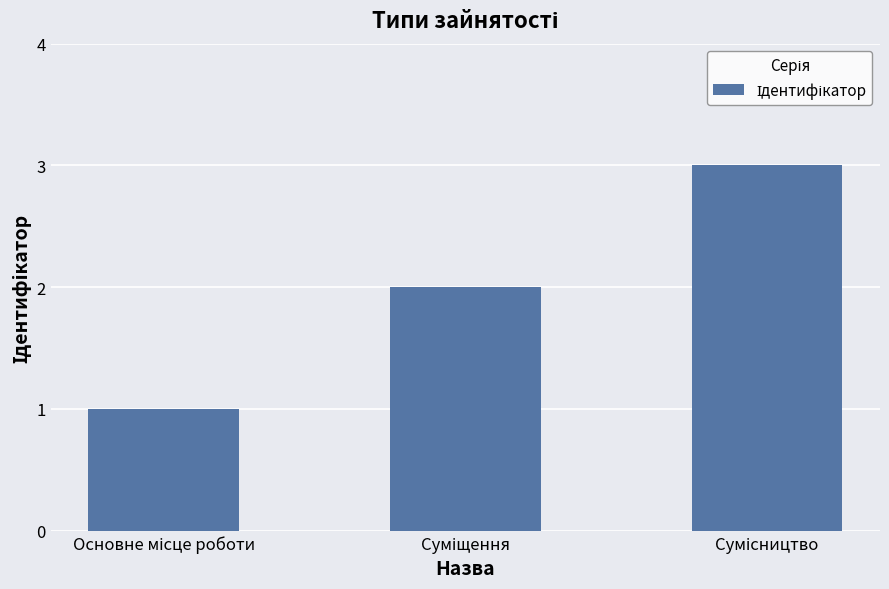

What is the maximum value shown in the chart?

3